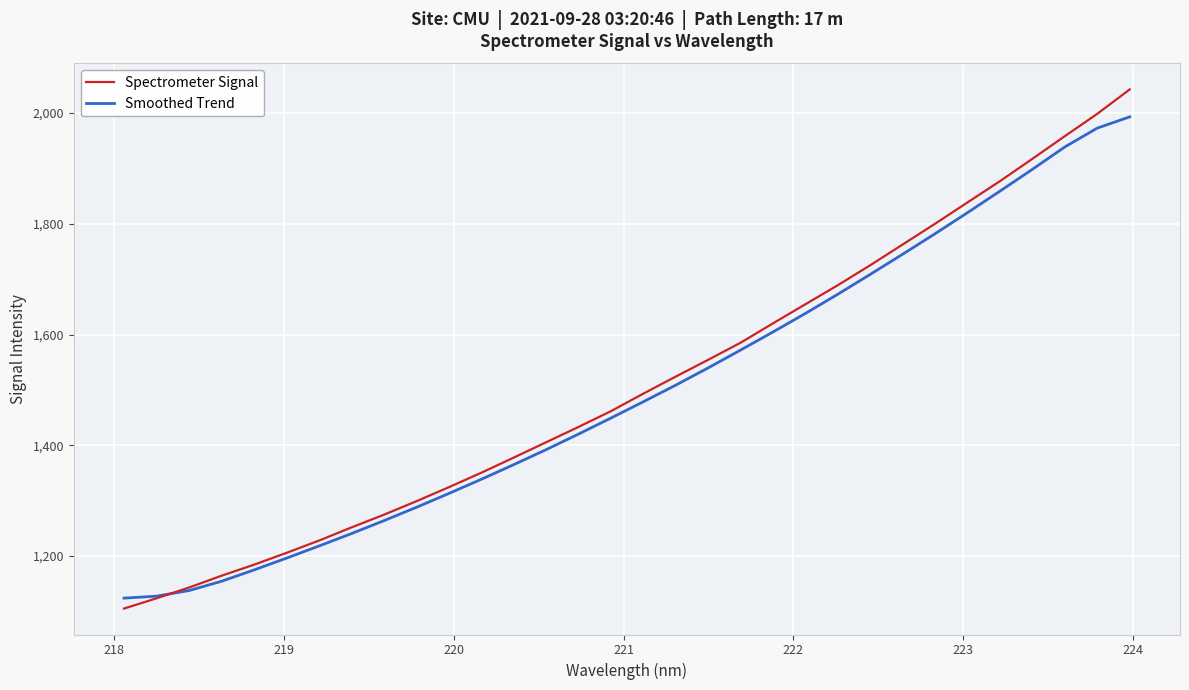

Which series has the widest spread of values?

Spectrometer Signal